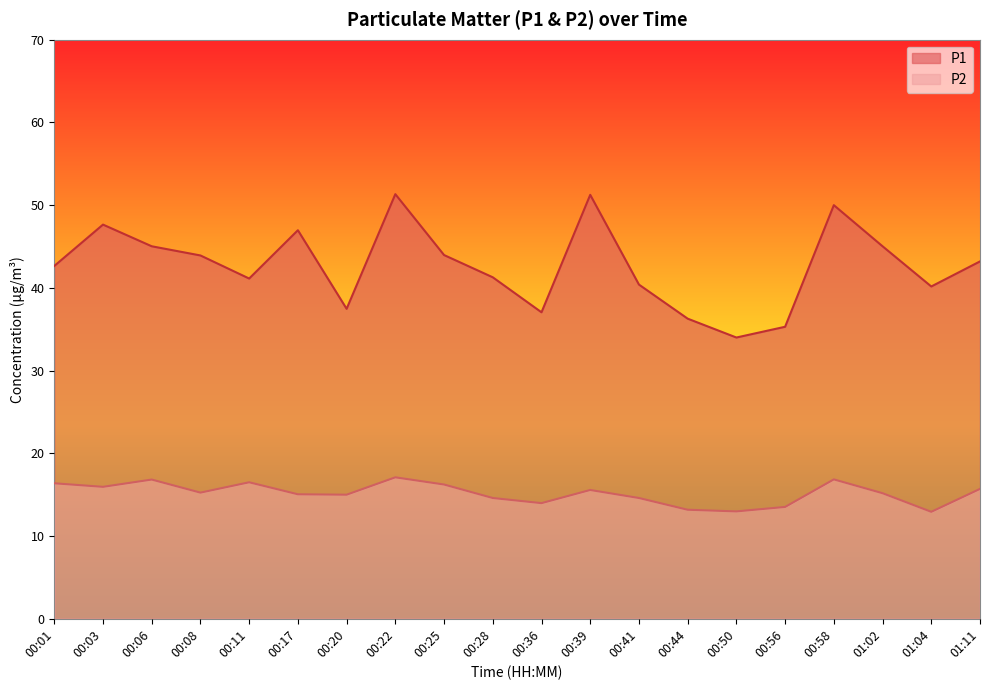

True or false: P2 and P1 intersect in this chart.

False